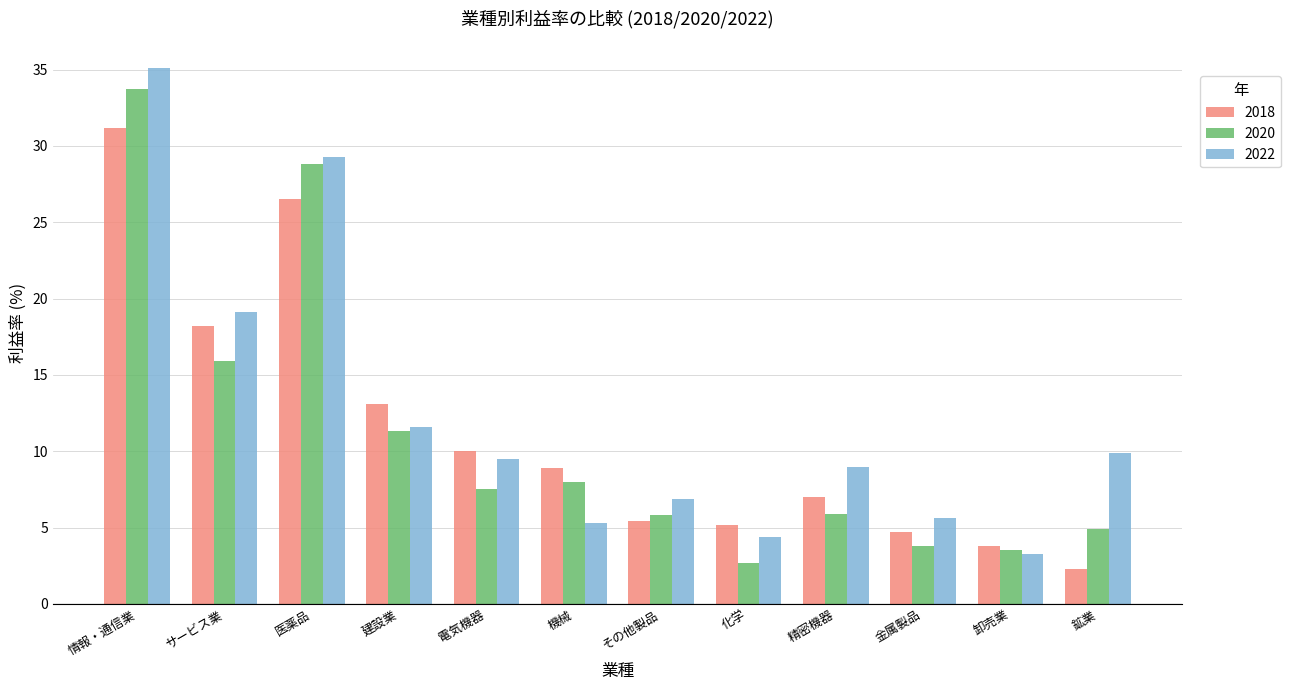

What is the smallest value displayed?

2.3